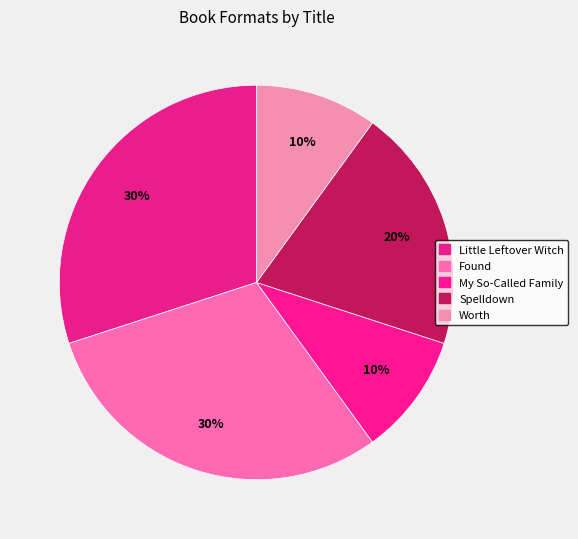

Is My So-Called Family the majority of the pie?

No